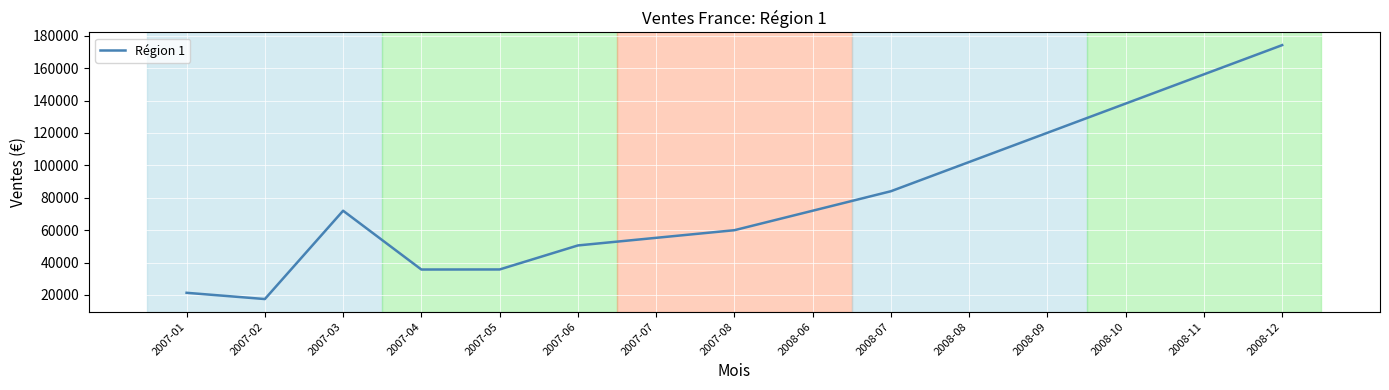

At which category does the chart reach its peak across all series?

2008-12